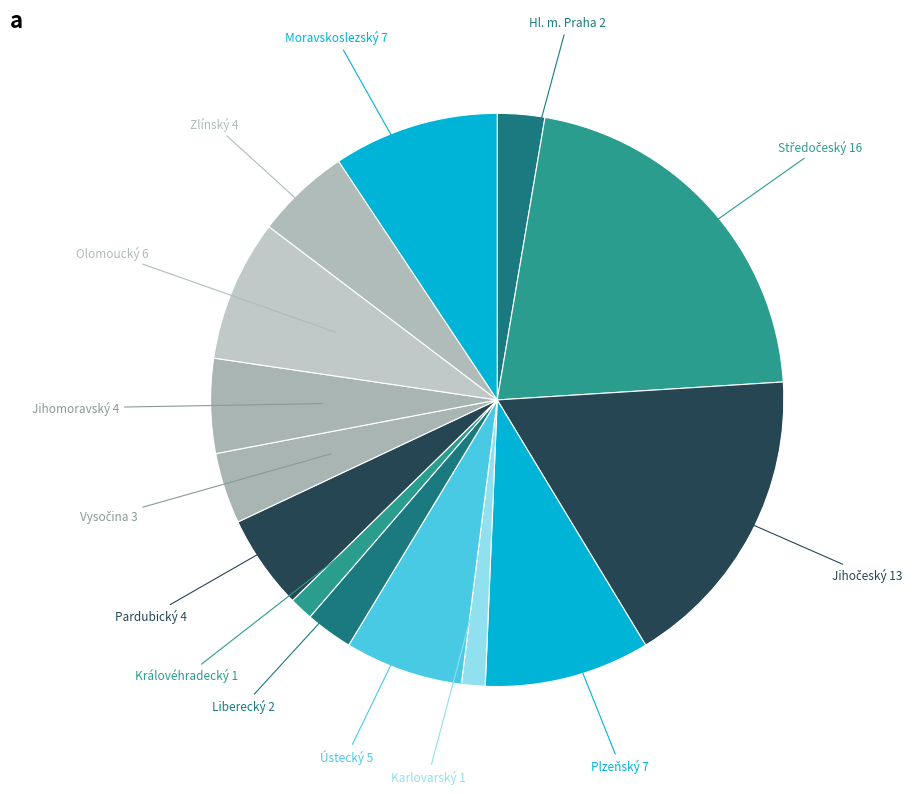

What is the largest slice in the pie chart?

Středočeský